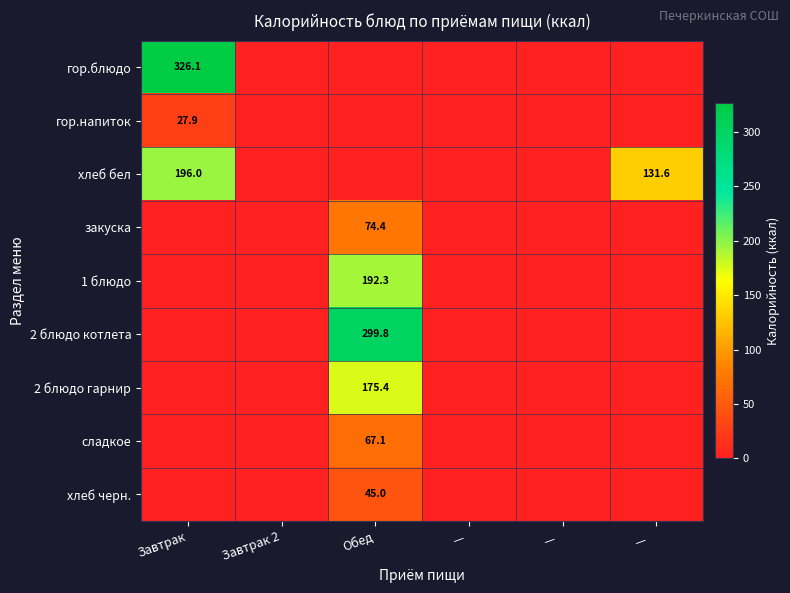

Is it true that 1 блюдо equals 192.3 at Обед?

True